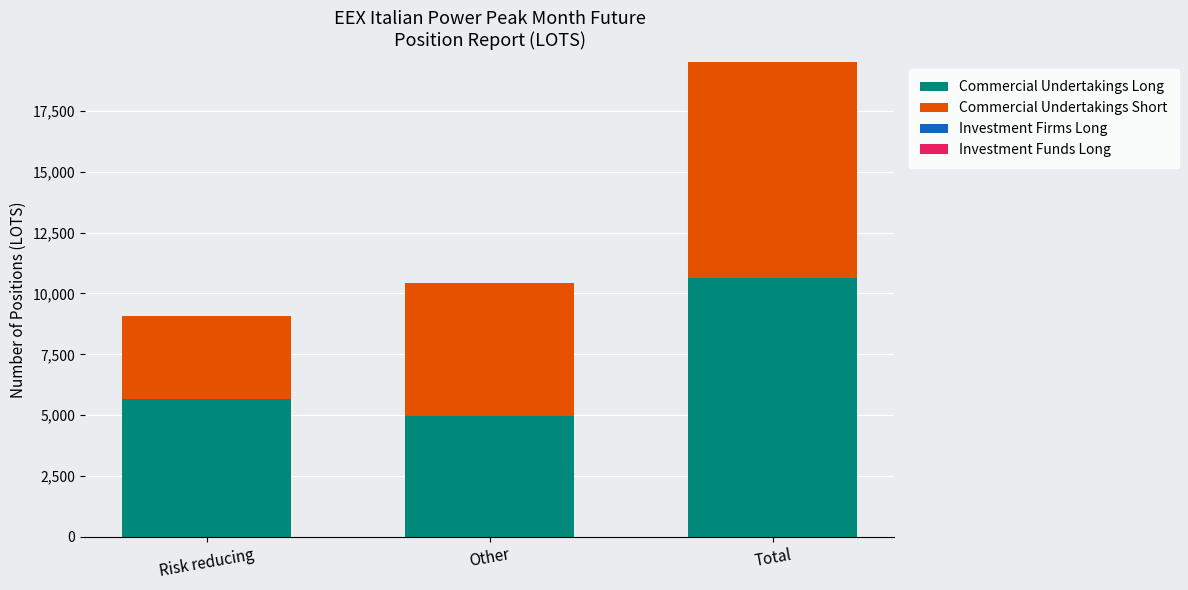

The value of Commercial Undertakings Long at Other is 3375.0. True or false?

False